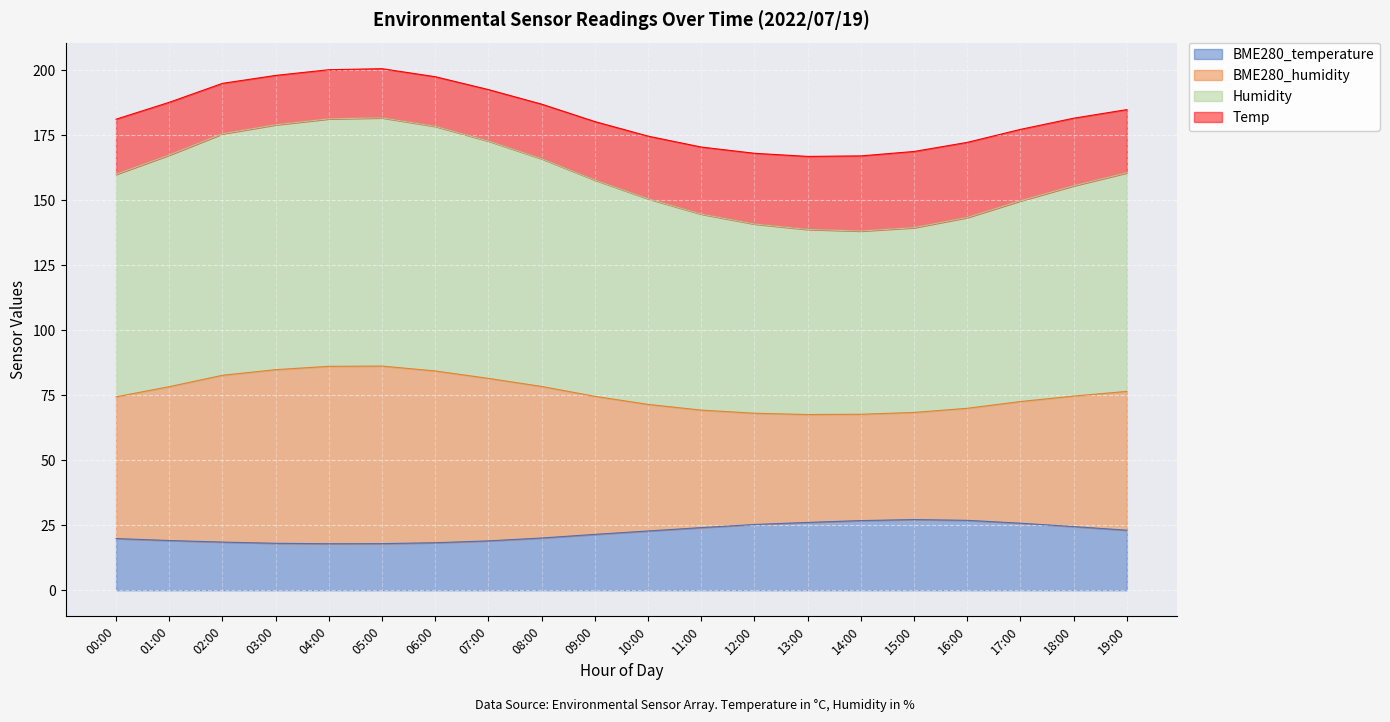

Which category has the highest value across all series?

05:00